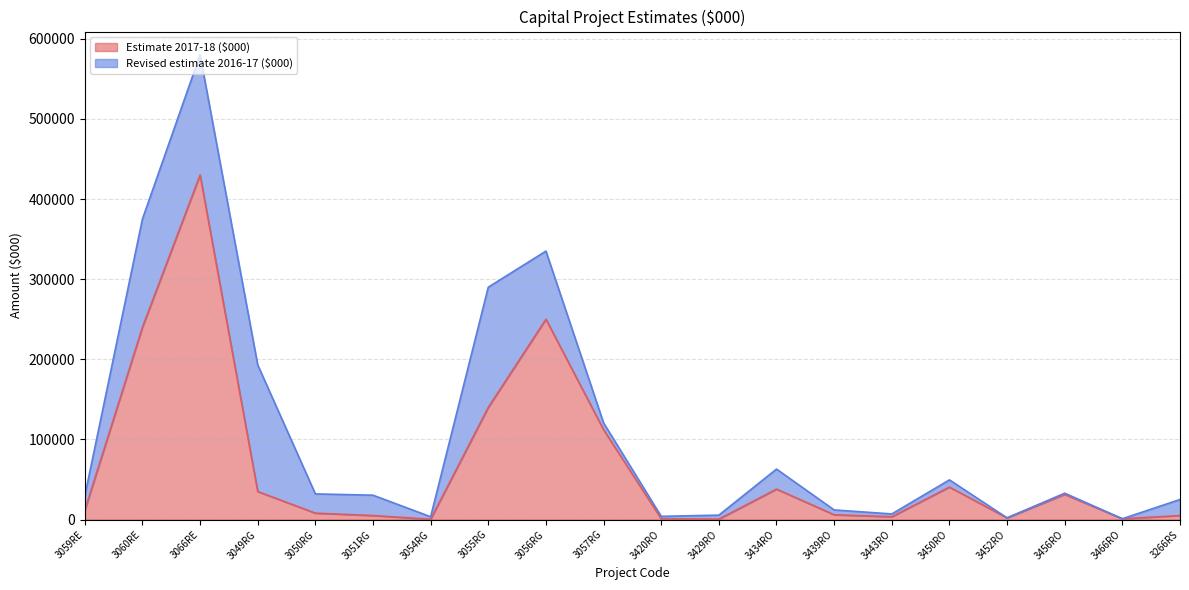

What is the value of the 8th point from the left?

140000